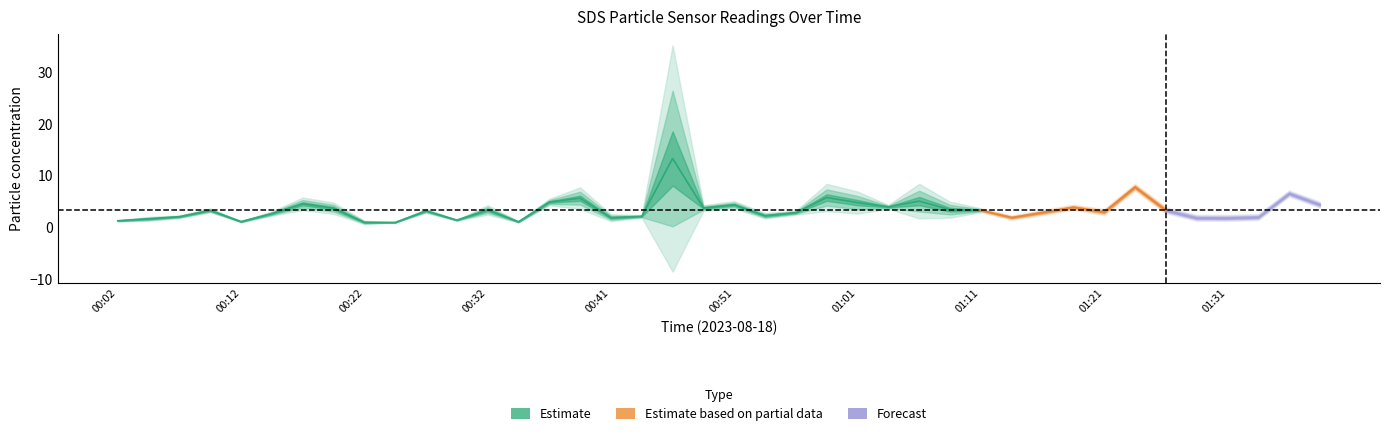

Is this an area chart (filled region under the line)?

No